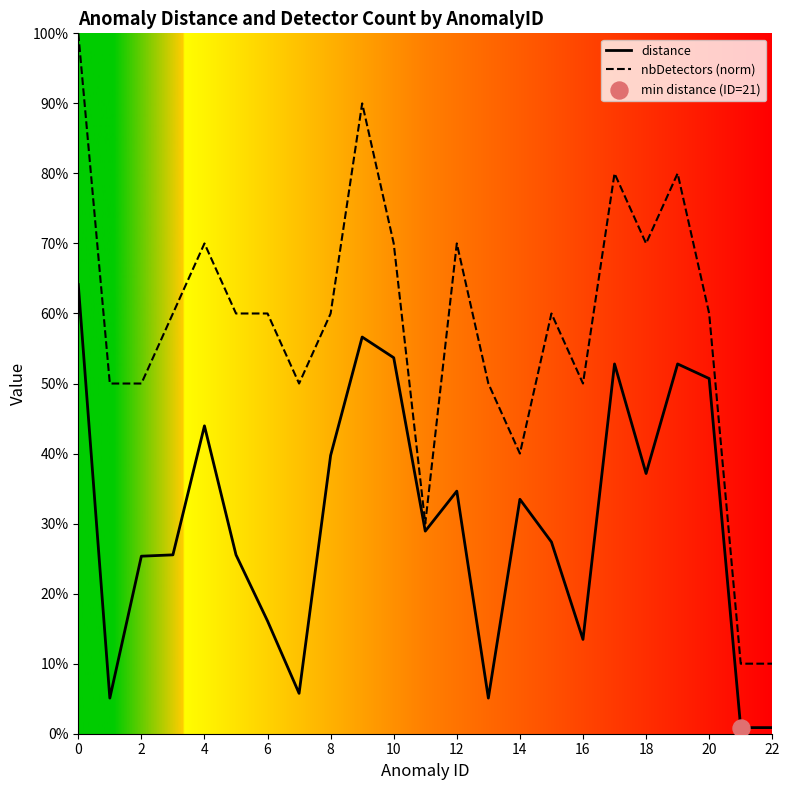

Which series has the largest Y range (max minus min)?

nbDetectors (norm)